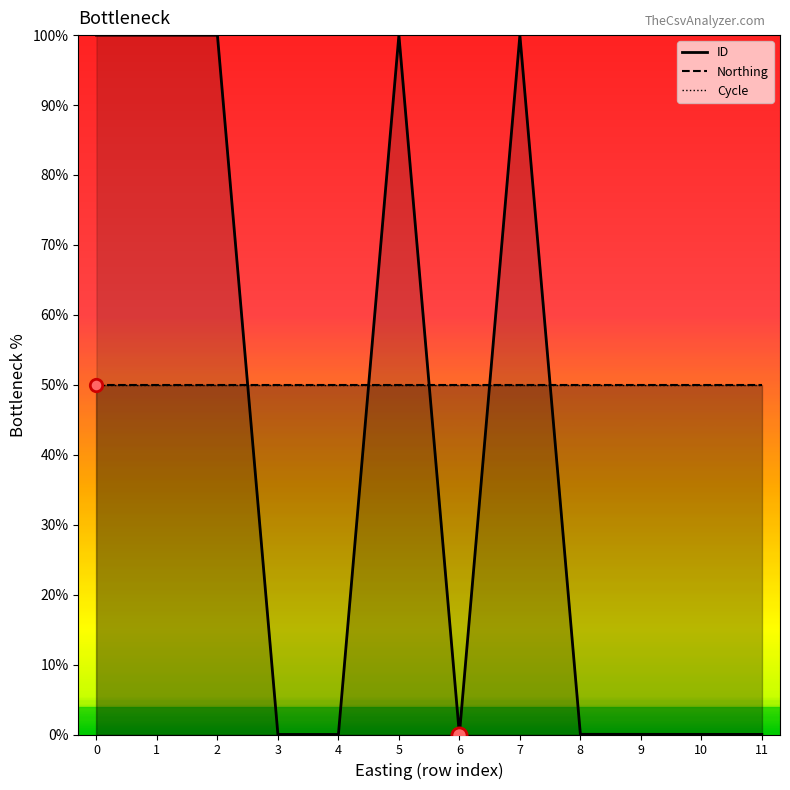

At how many categories does at least one series exceed 94?

5